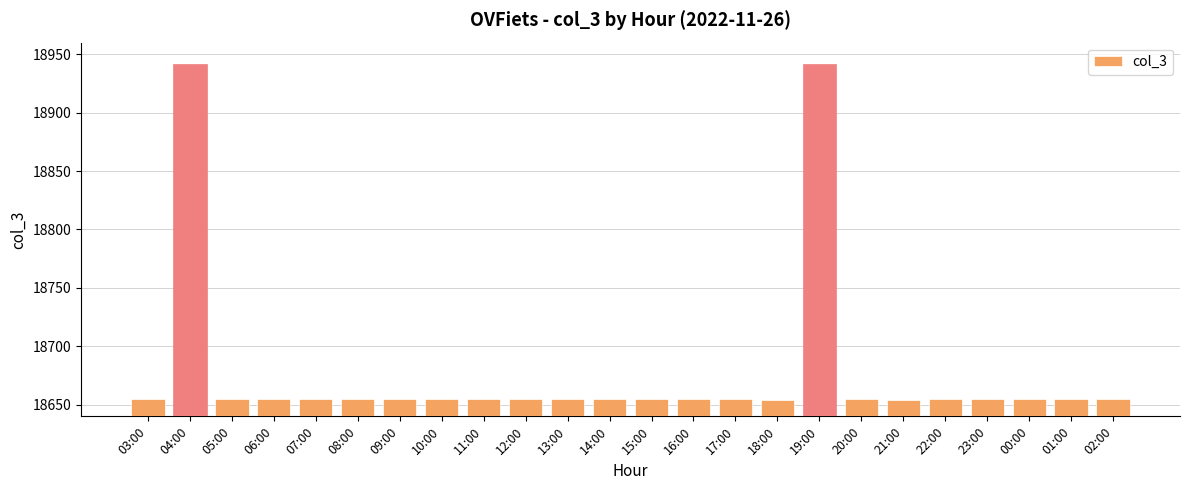

What is the average value?

18679